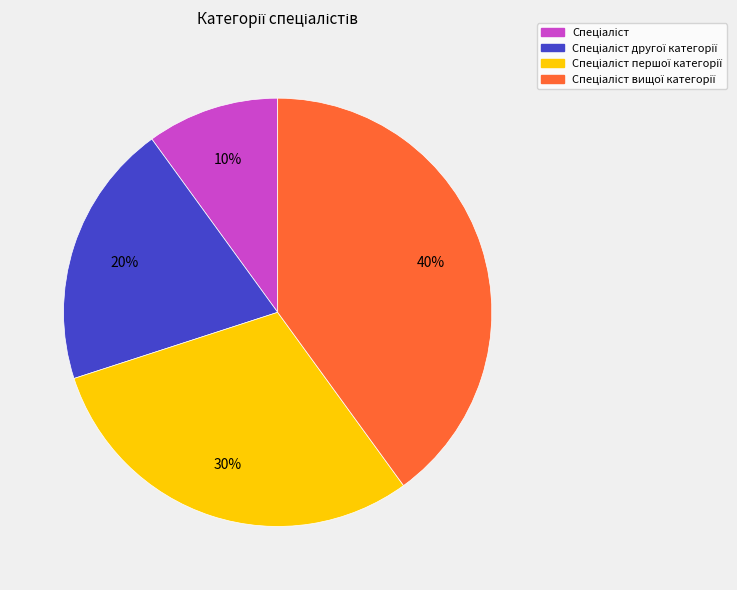

To the nearest percent, what is the average slice percentage?

25%